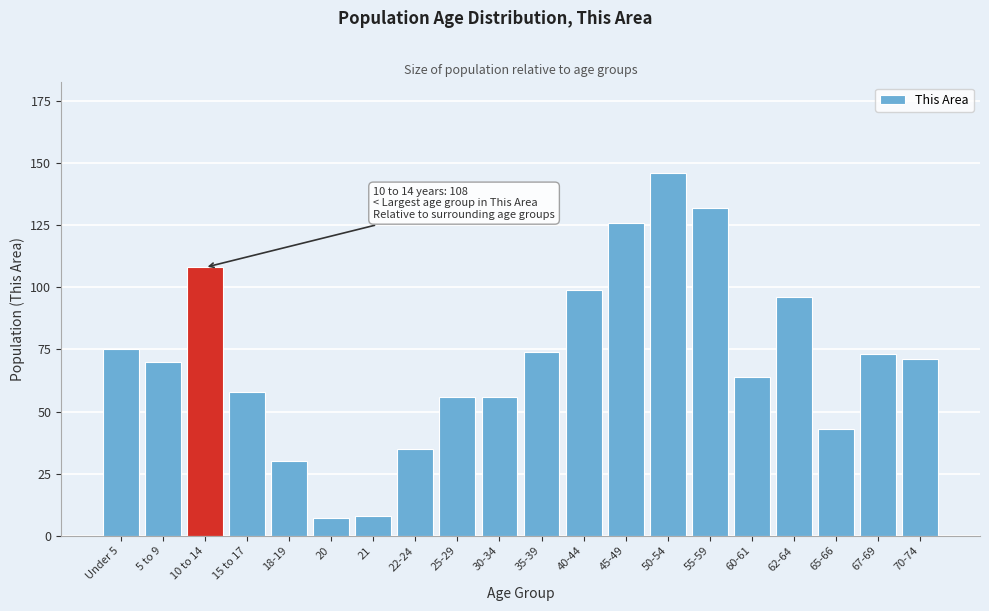

Reading left to right, transcribe all the data shown in this chart.

75	70	108	58	30	7	8	35	56	56	74	99	126	146	132	64	96	43	73	71